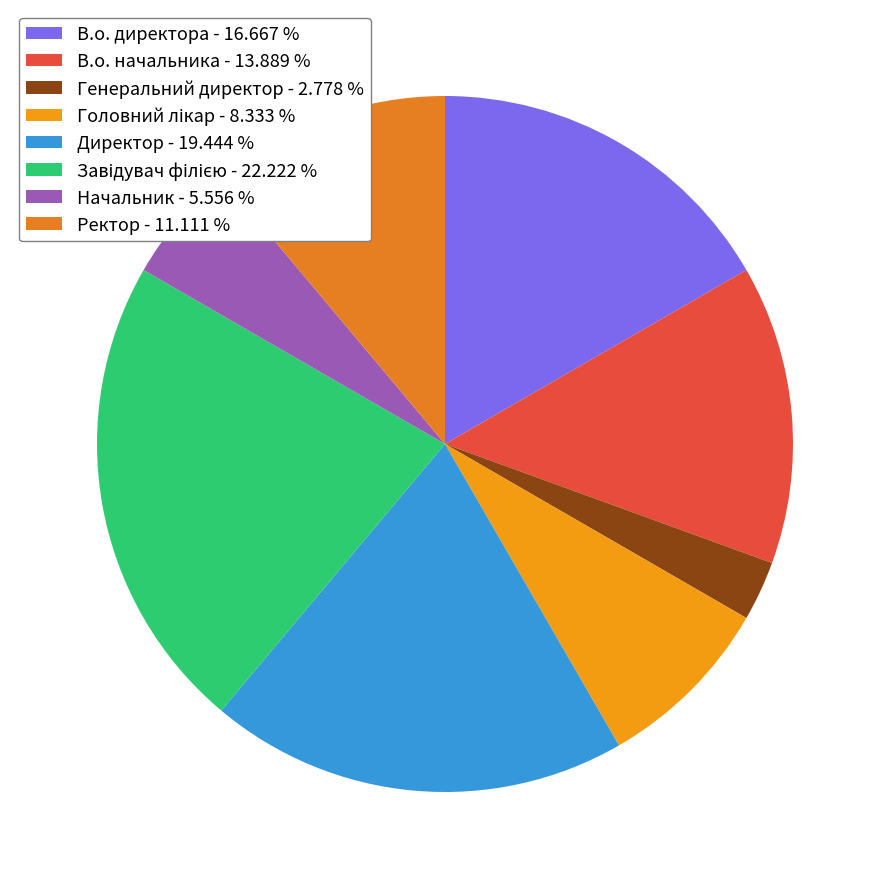

What percentage is the Завідувач філією slice, to the nearest percent?

22%